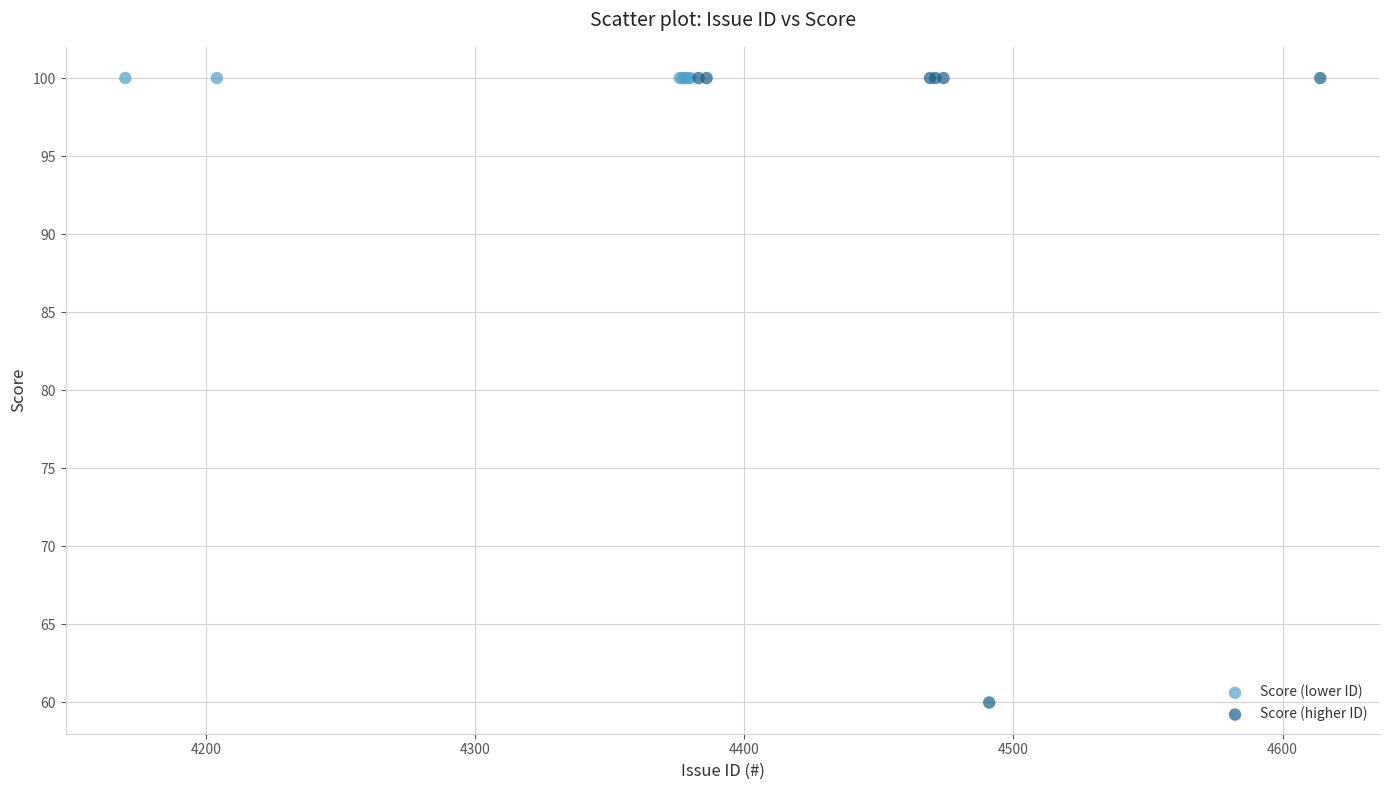

What are all the series names shown in the legend?

Score (lower ID), Score (higher ID)